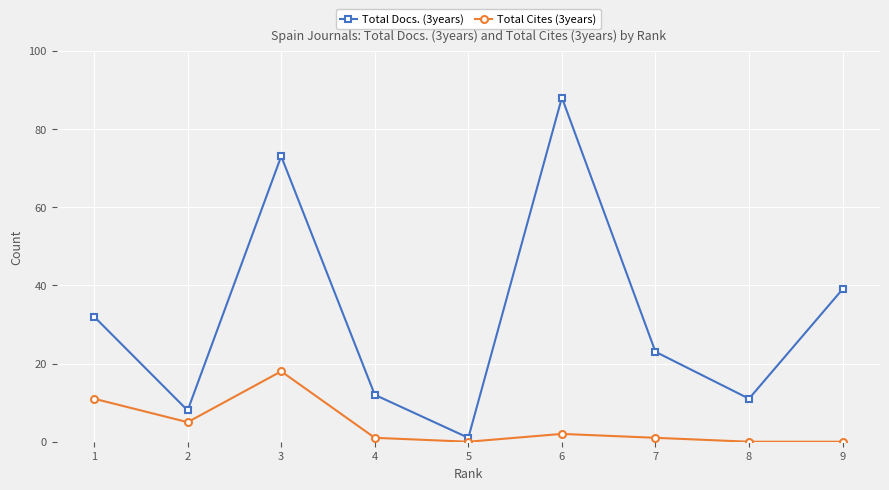

What are all the series names shown in the legend?

Total Docs. (3years), Total Cites (3years)